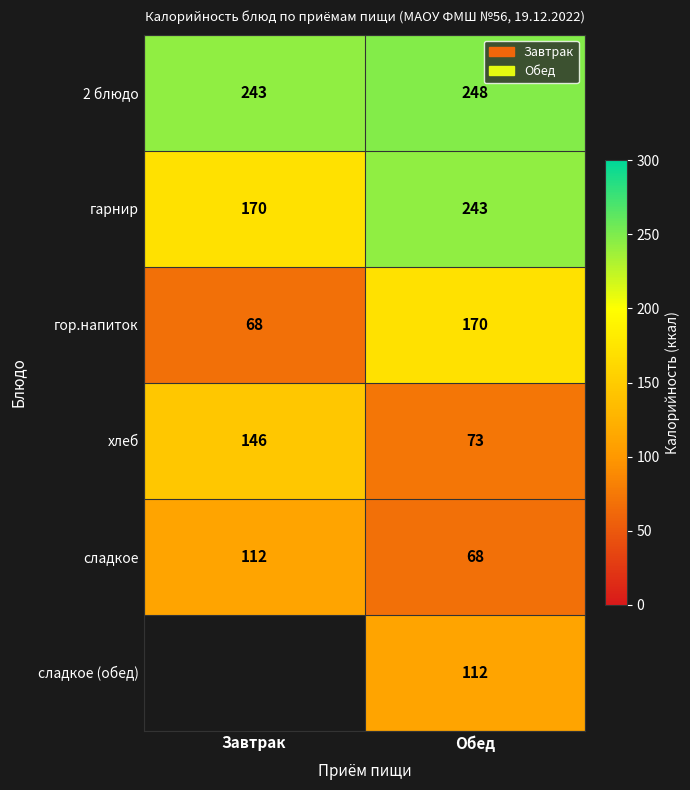

How many гарнир values are between 170 and 243?

2